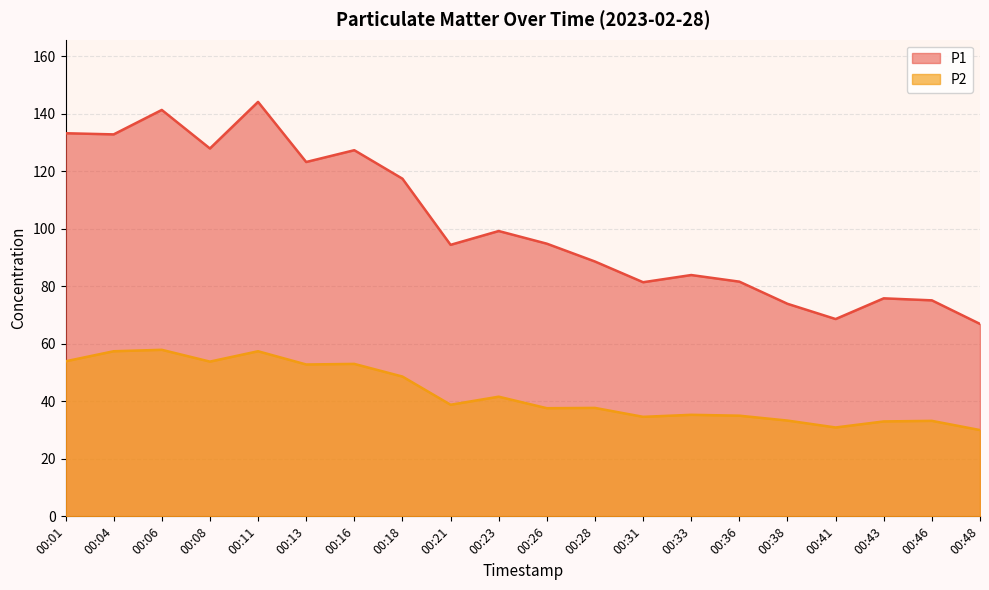

Where does the P2 series first go above 38?

00:01